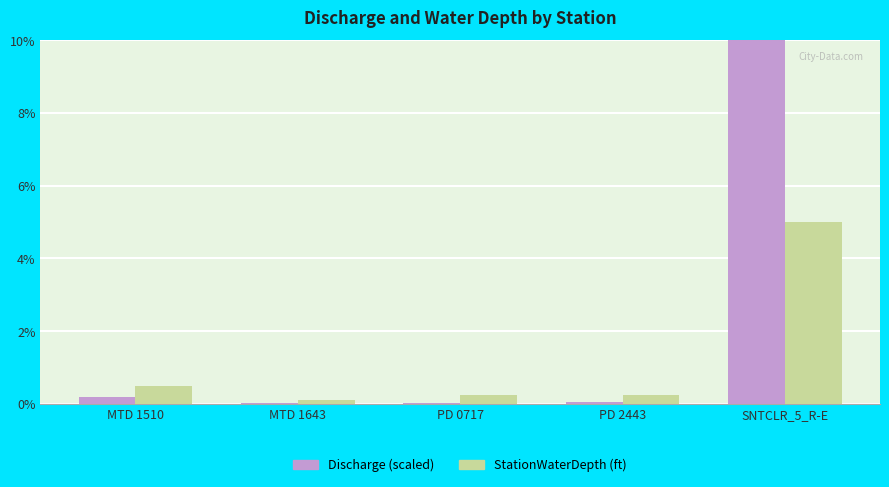

What is the spread (max minus min) of values at MTD 1643?

0.1